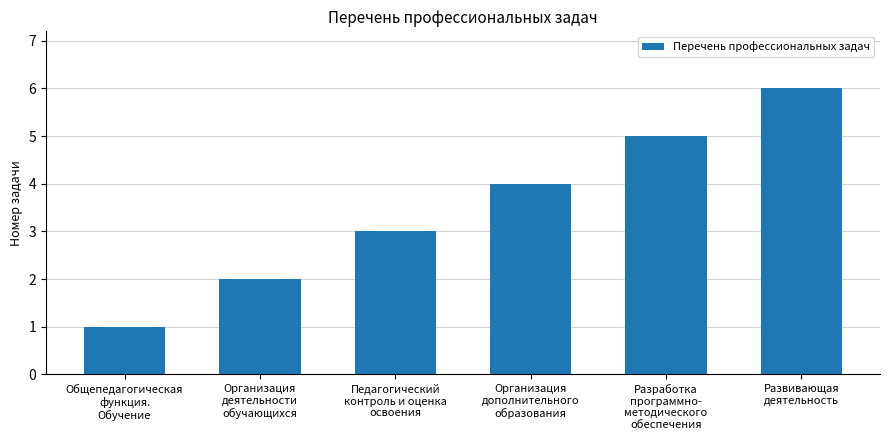

What is the maximum value shown in the chart?

6